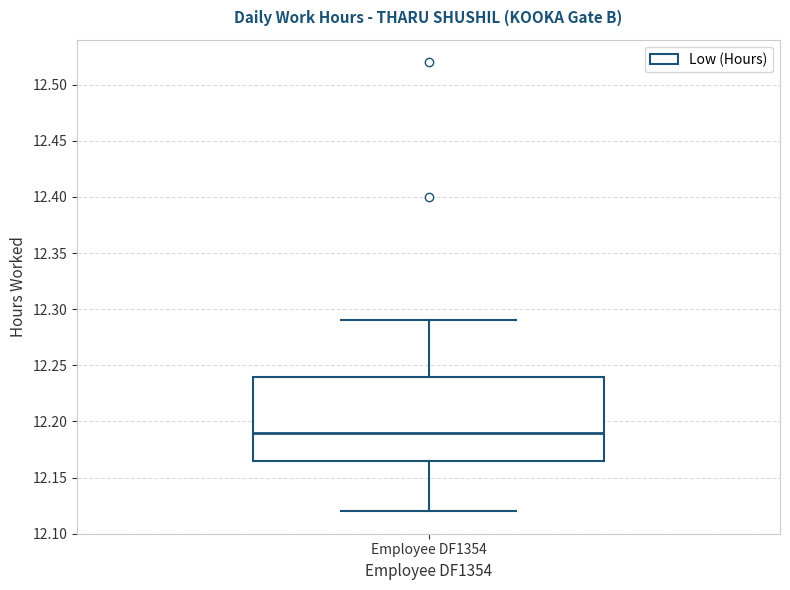

Where is the lower edge of the box for Employee DF1354 on the y-axis? The values are not printed on the chart, so give them approximately, as read against the axis.

12.165